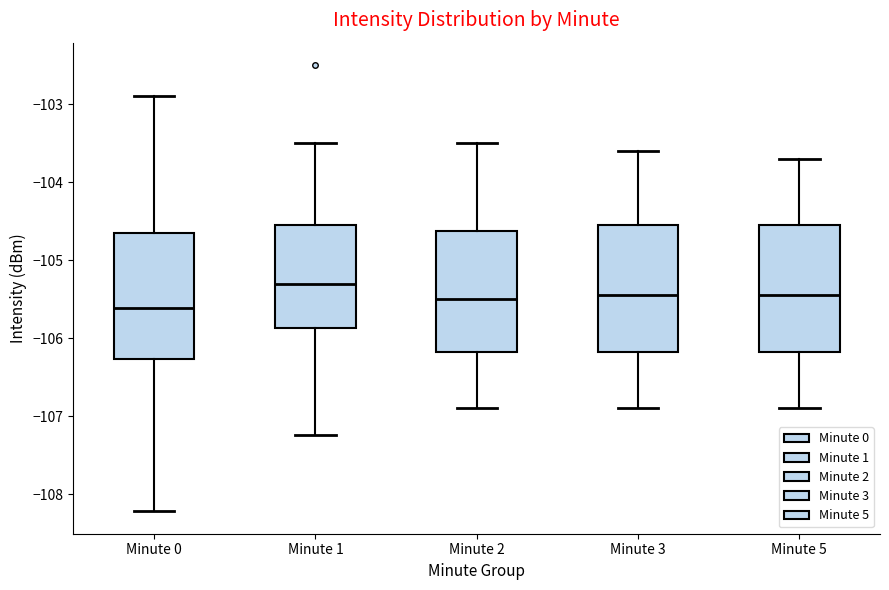

Reading left to right, transcribe this box plot: for each box, give where its median line is, the range the box spans, and where its two whiskers end, as read against the y-axis. The values are not printed on the chart, so give them approximately, as read against the axis.

Minute 0: median -105.6, box -106.3 to -104.7, whiskers -108.2 to -102.9
Minute 1: median -105.3, box -105.9 to -104.5, whiskers -107.2 to -103.5
Minute 2: median -105.5, box -106.2 to -104.6, whiskers -106.9 to -103.5
Minute 3: median -105.4, box -106.2 to -104.5, whiskers -106.9 to -103.6
Minute 5: median -105.4, box -106.2 to -104.5, whiskers -106.9 to -103.7